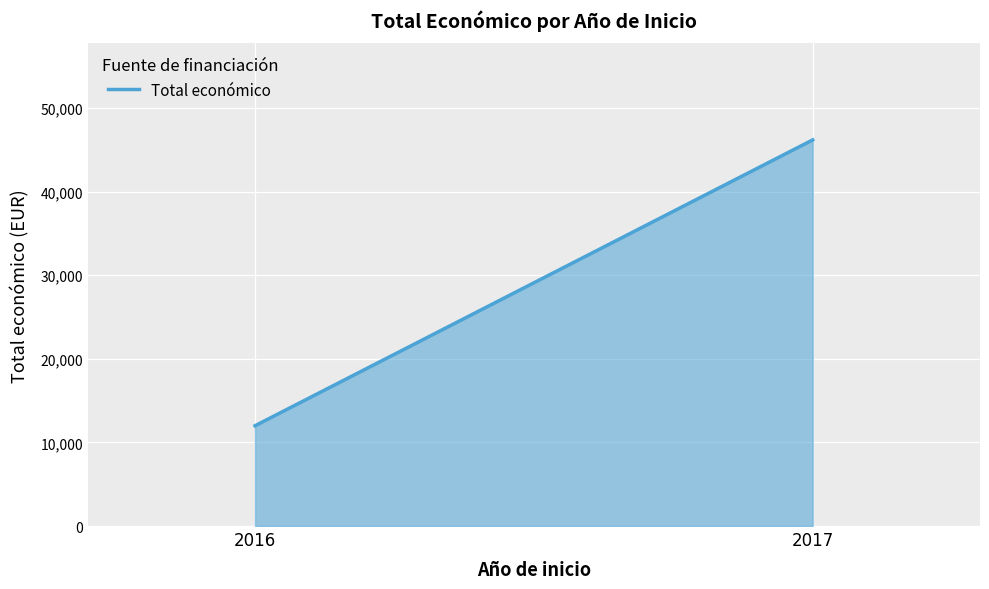

Reading left to right, extract all data points from this chart.

2016=12000	2017=46198